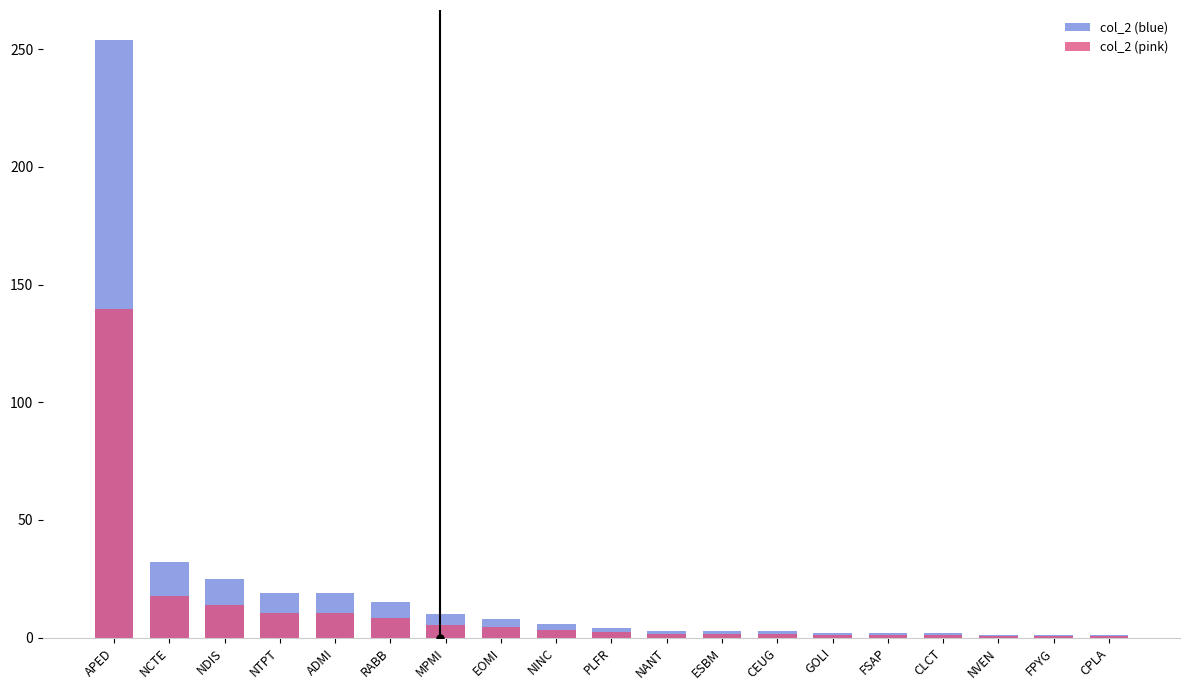

Read the col_2 (blue) value at CLCT.

2.0